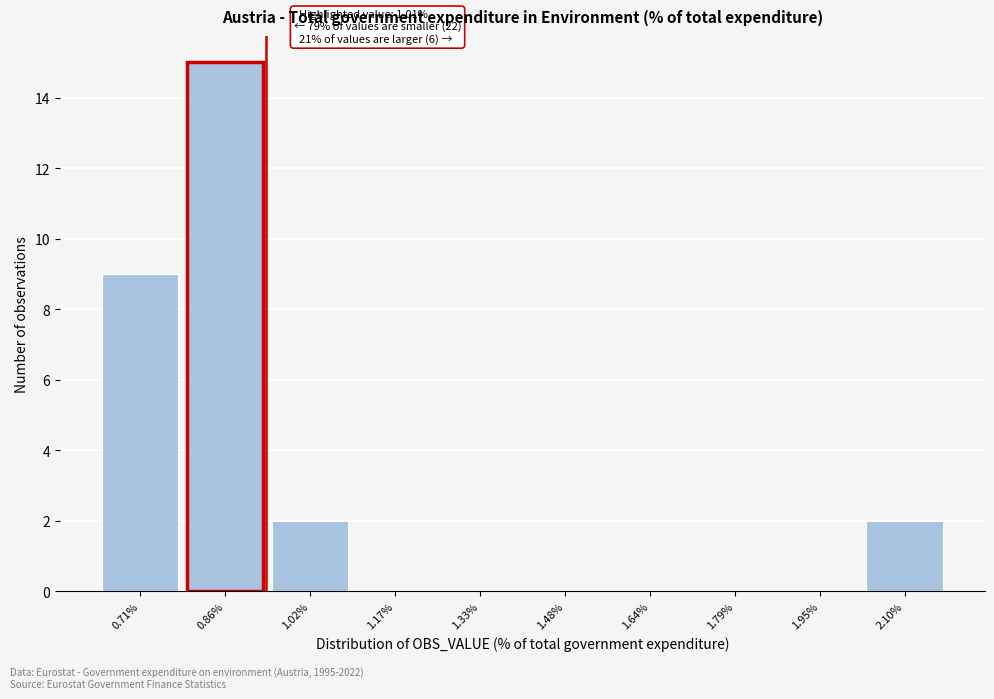

Reading left to right, list all the values displayed in this chart.

0.71%=9	0.86%=15	1.02%=2	1.17%=0	1.33%=0	1.48%=0	1.64%=0	1.79%=0	1.95%=0	2.10%=2